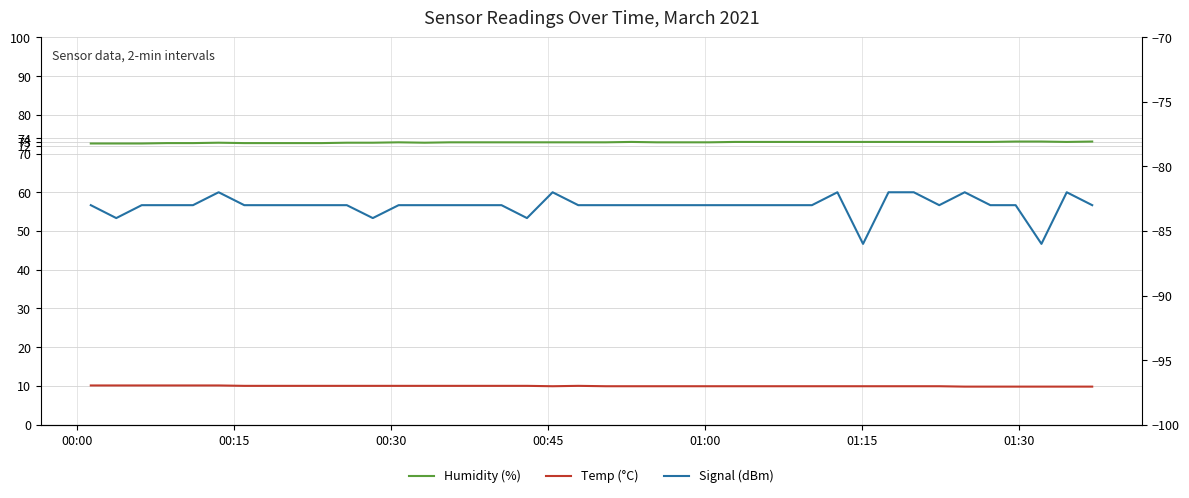

What is the minimum value for Temp (°C)?

9.8